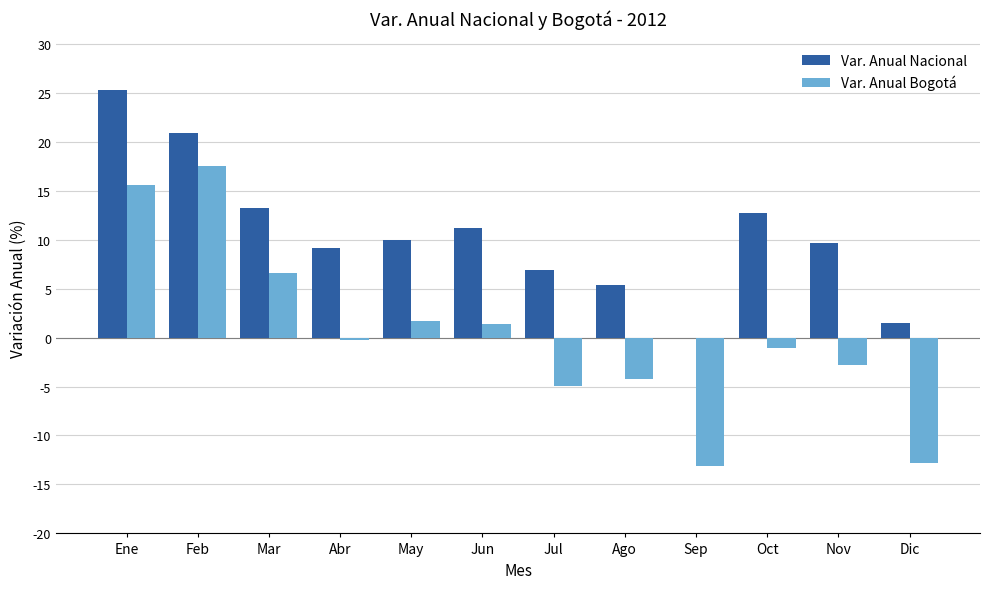

The Var. Anual Nacional series shows 32.3 at Feb. True or false?

False